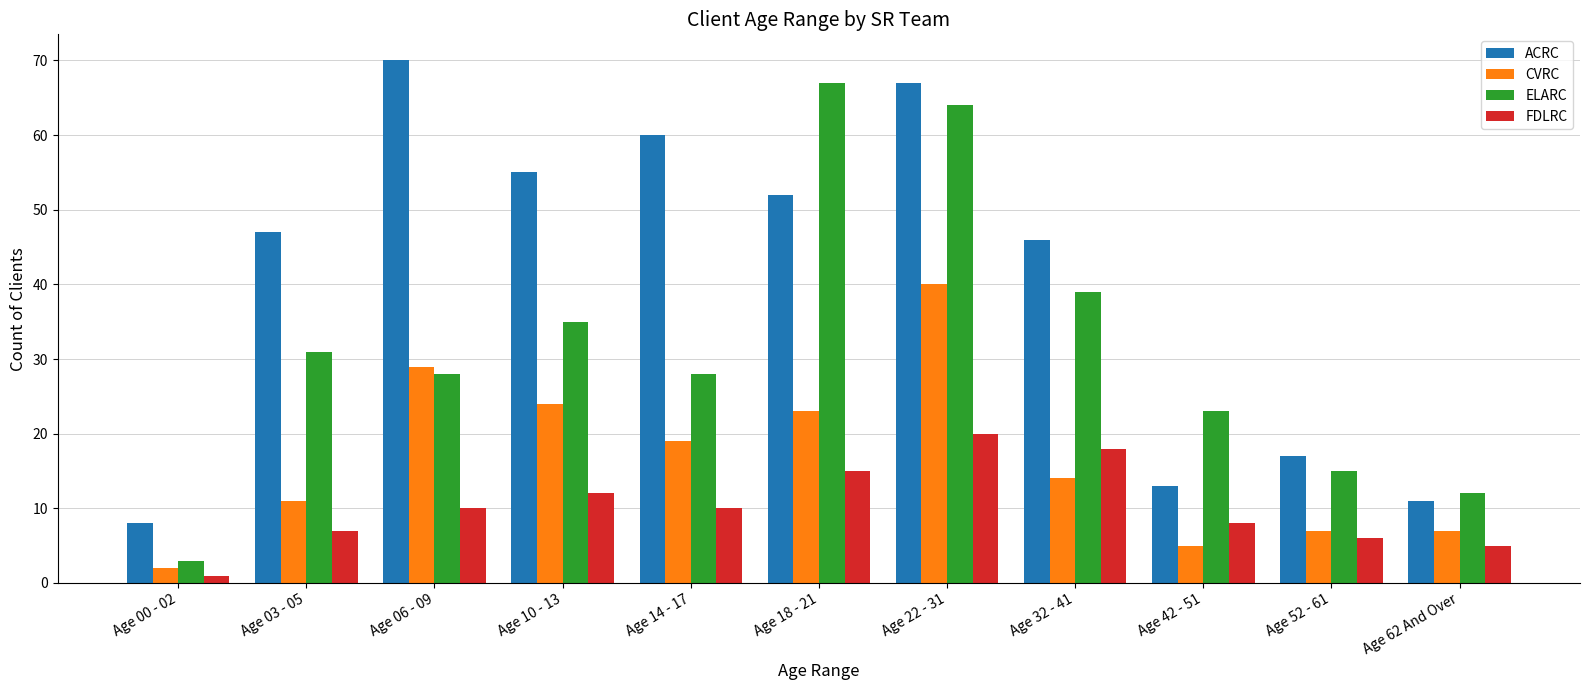

Which series has the widest spread of values?

ELARC